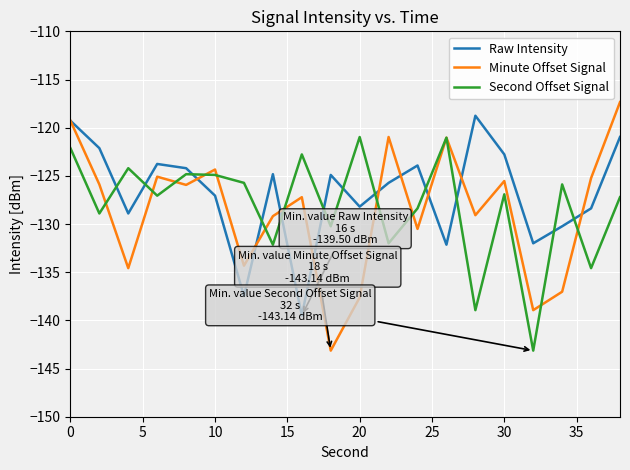

How many interior local valleys does the Second Offset Signal series have?

8